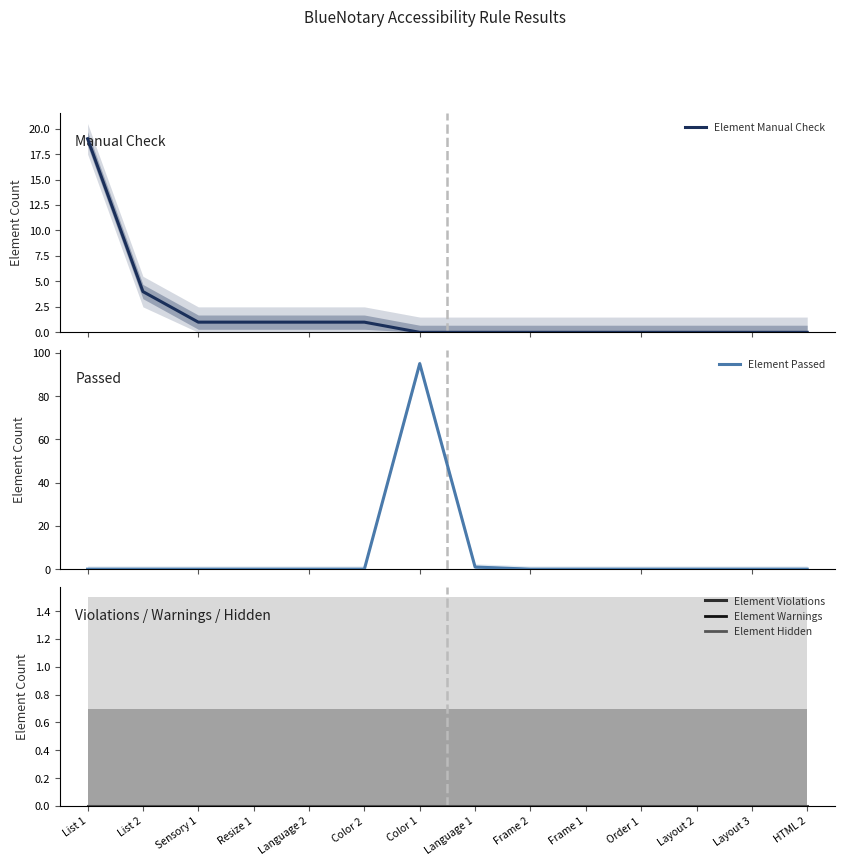

Between Color 1 and Frame 1, which series saw the biggest shift?

Element Passed